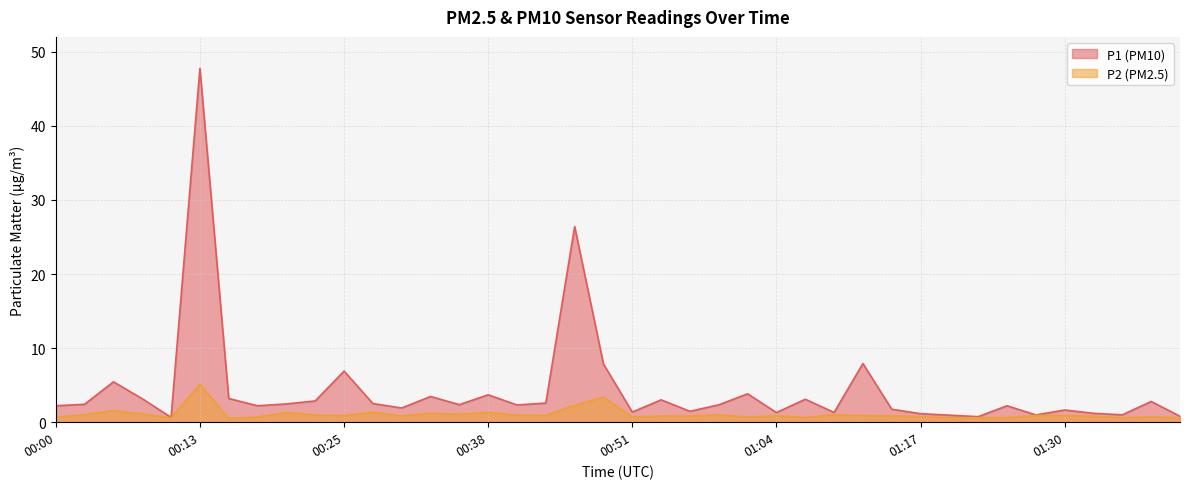

What is the maximum value for P1?

47.8